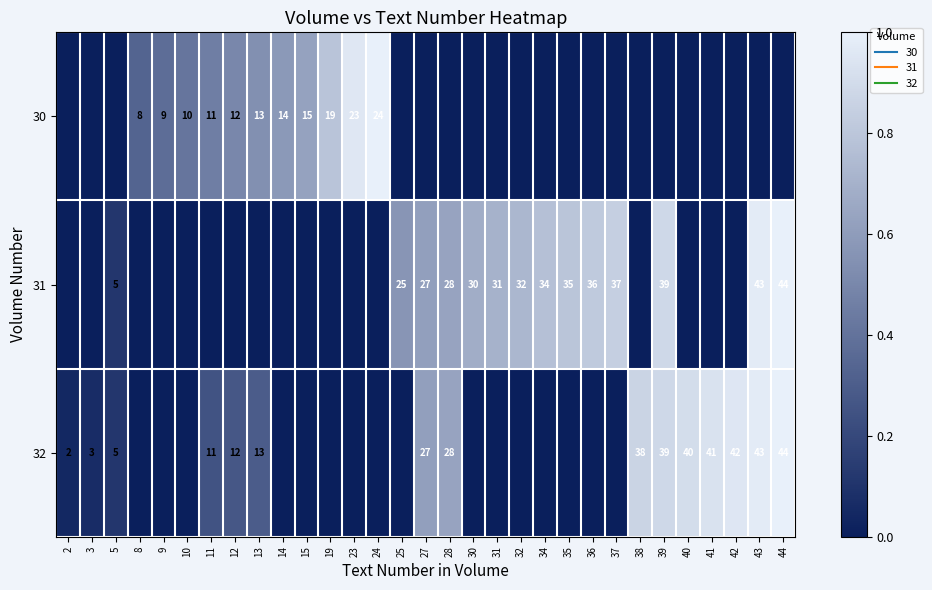

Rank the series by their maximum value, from lowest to highest.

30, 31, 32